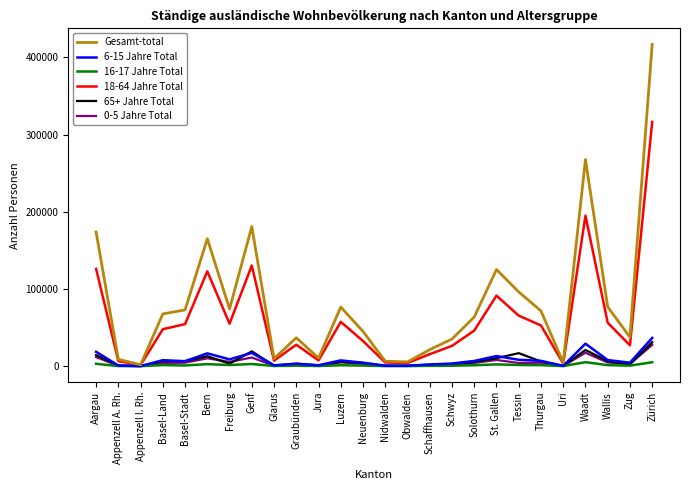

True or false: 18-64 Jahre Total has a value of 116948 at Tessin.

False